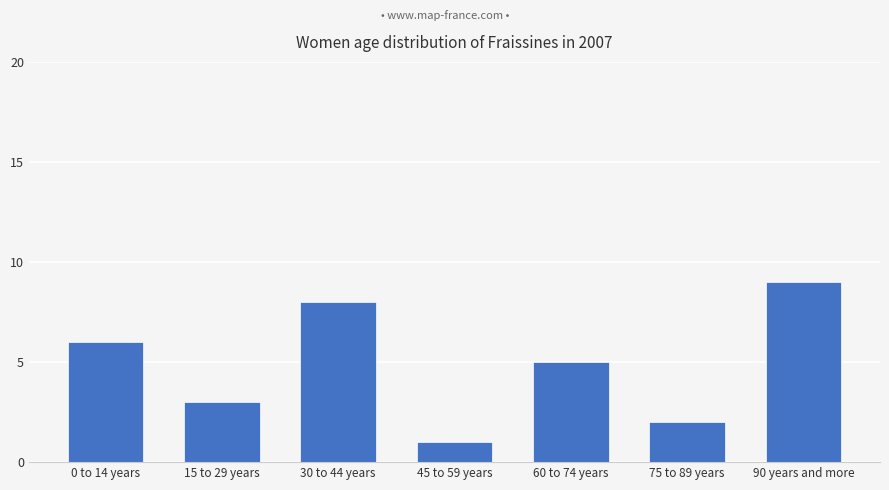

Between 90 years and more and 0 to 14 years, which is larger?

90 years and more